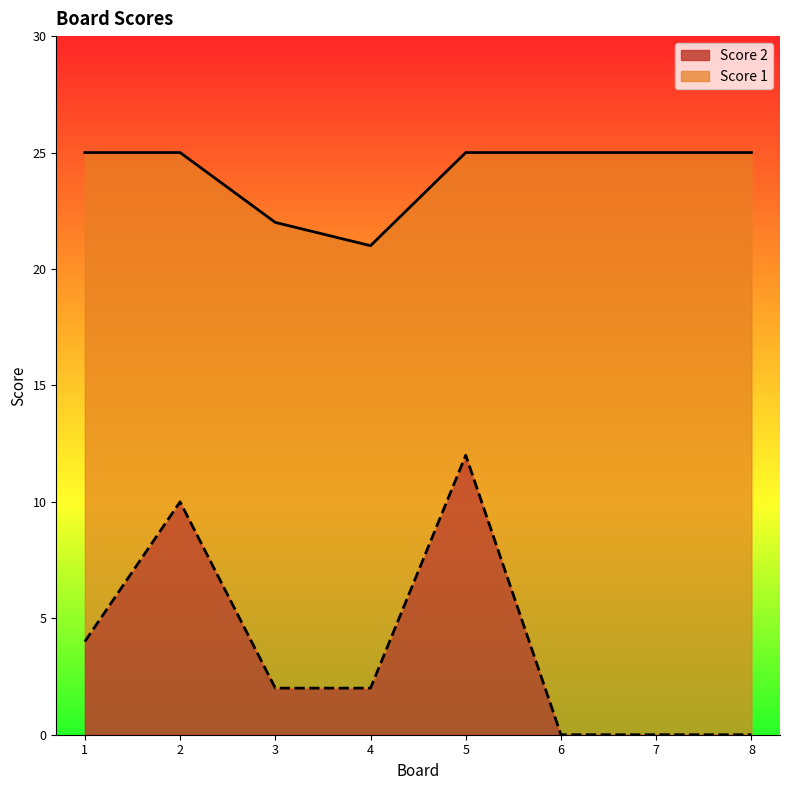

Rank the series by their average value, from lowest to highest.

Score 2, Score 1